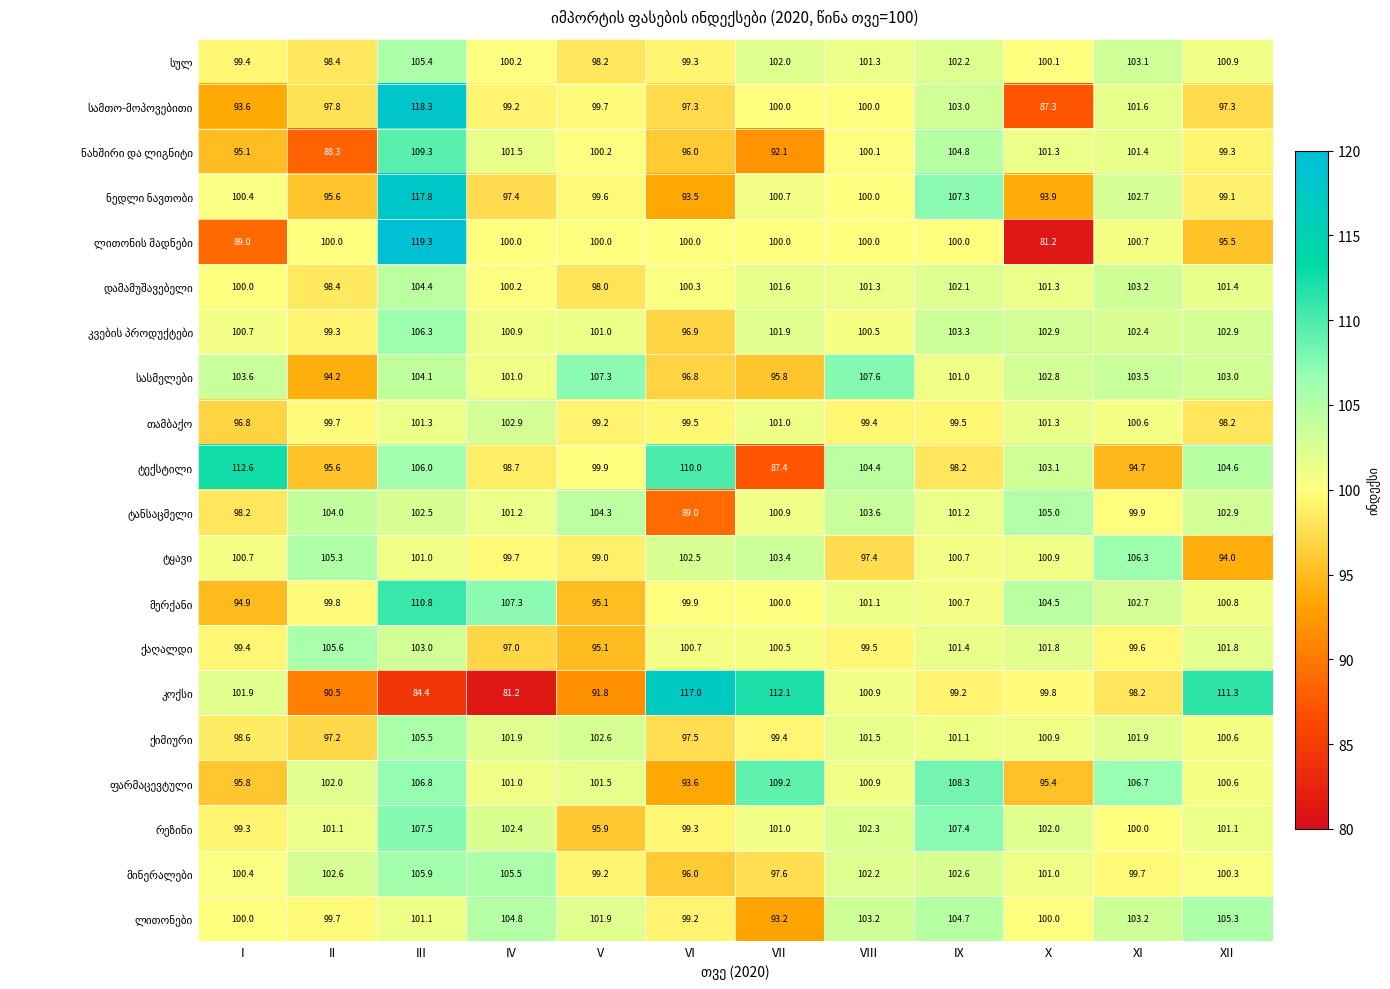

What is the total value across all series at X?

1986.5